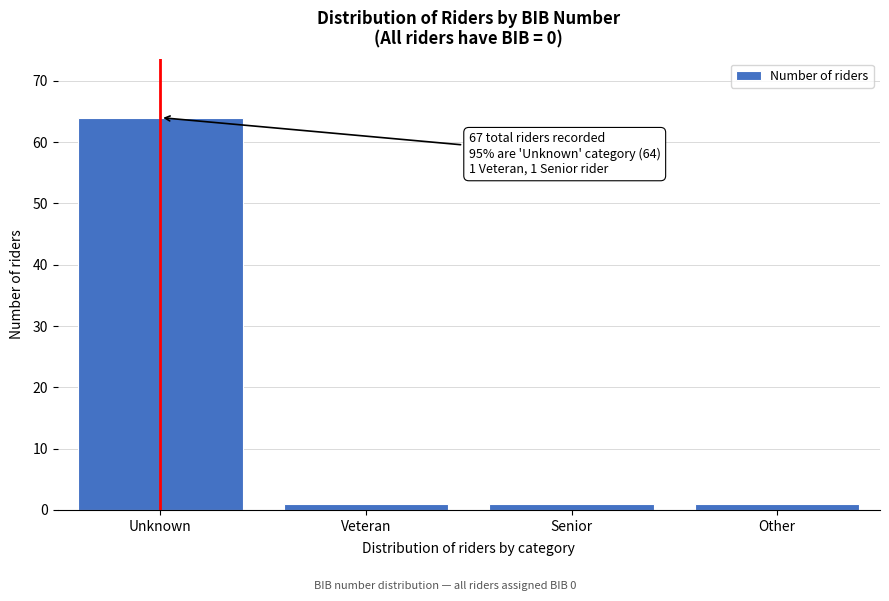

Reading right to left, transcribe all the data shown in this chart.

1	1	1	64